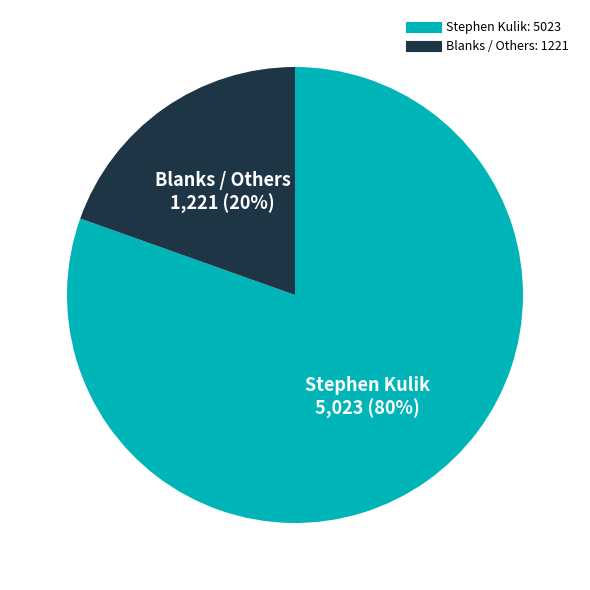

To the nearest percent, what is the average slice percentage?

50%